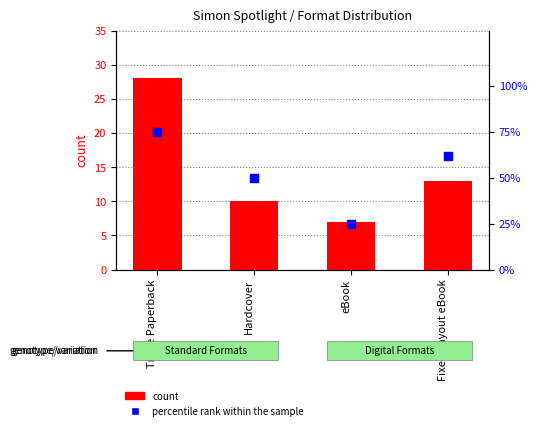

What are all the series names shown in the legend?

count, percentile rank within the sample